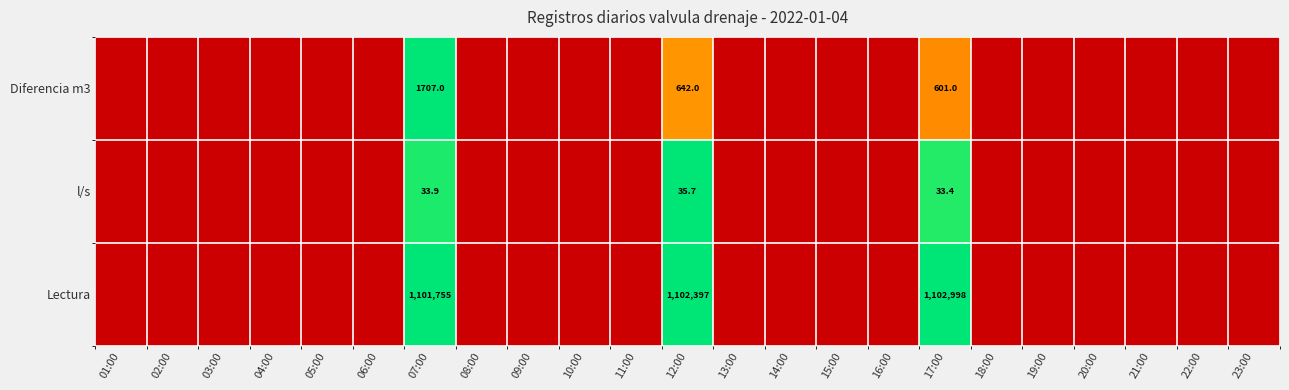

Between 23:00 and 04:00, which is larger?

23:00